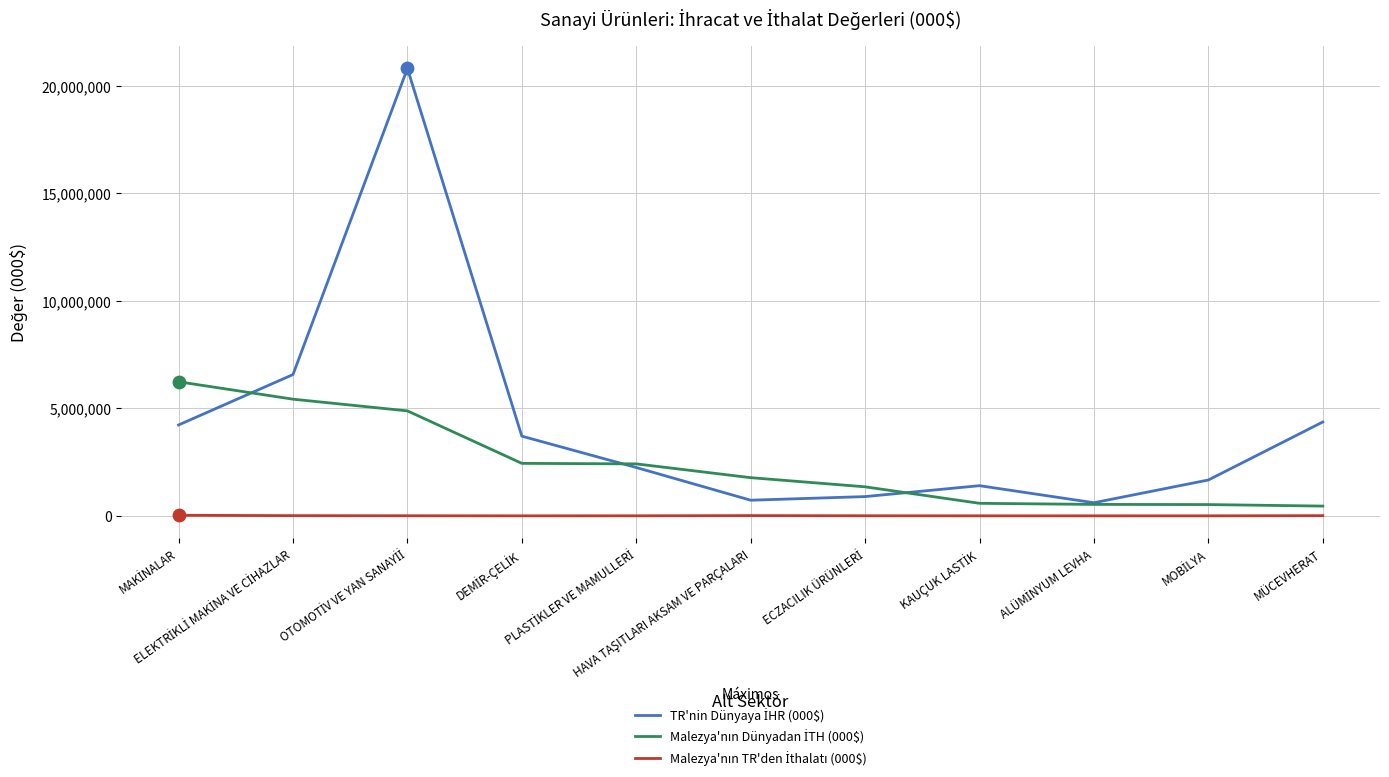

What is the maximum value shown in the chart?

20801851.0